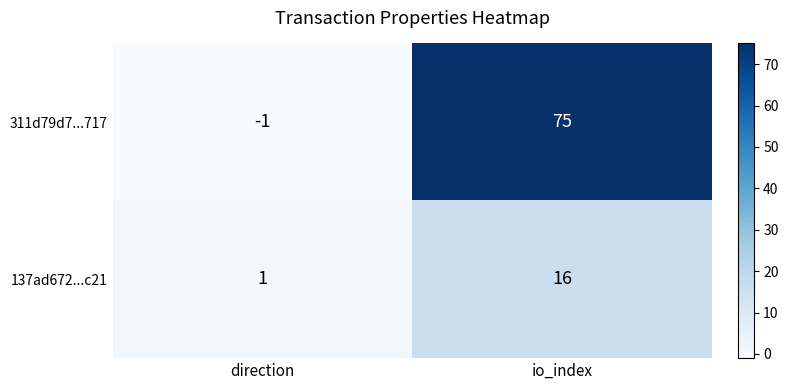

At which category is the sum across all series the highest?

io_index